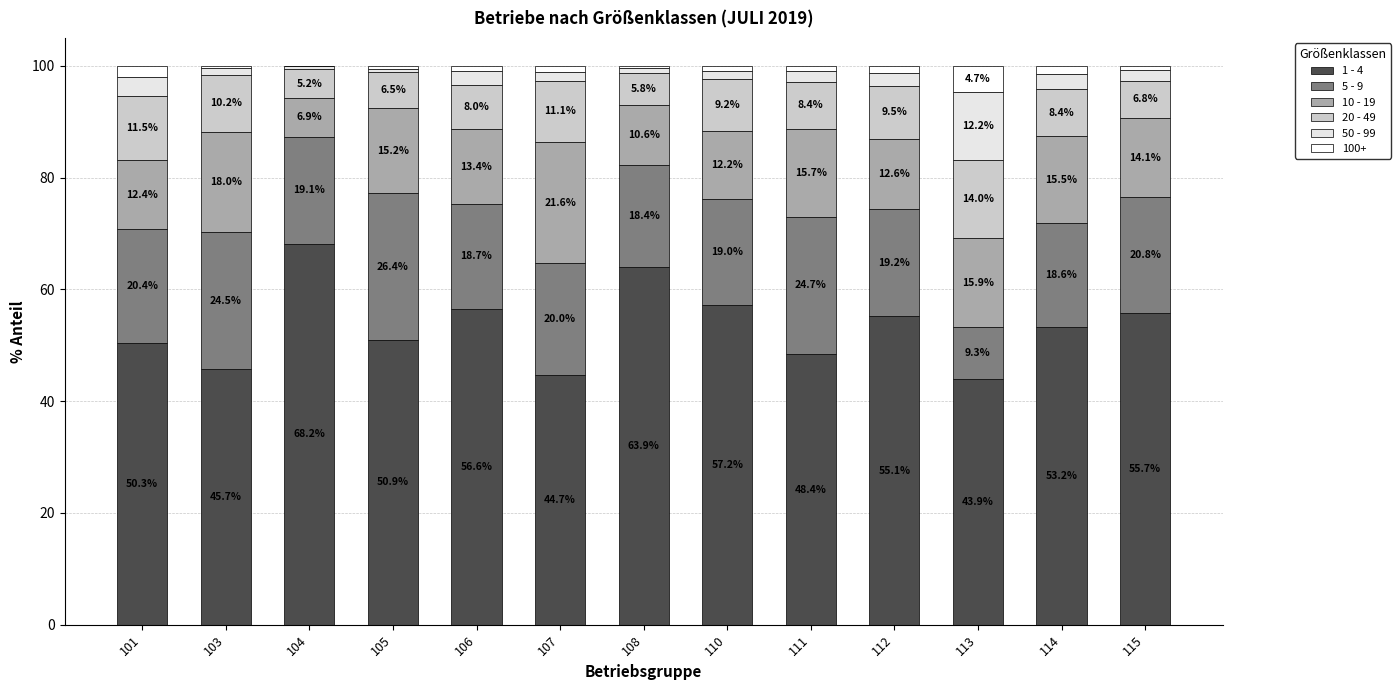

Between 113 and 114, which is larger?

114